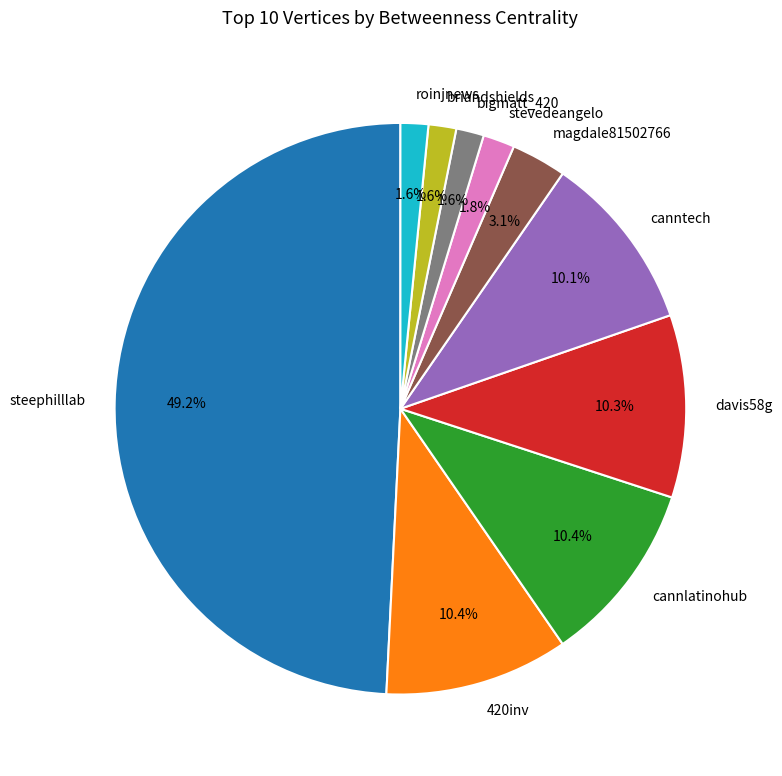

To the nearest percent, what percentage of the pie is roinjnews?

2%